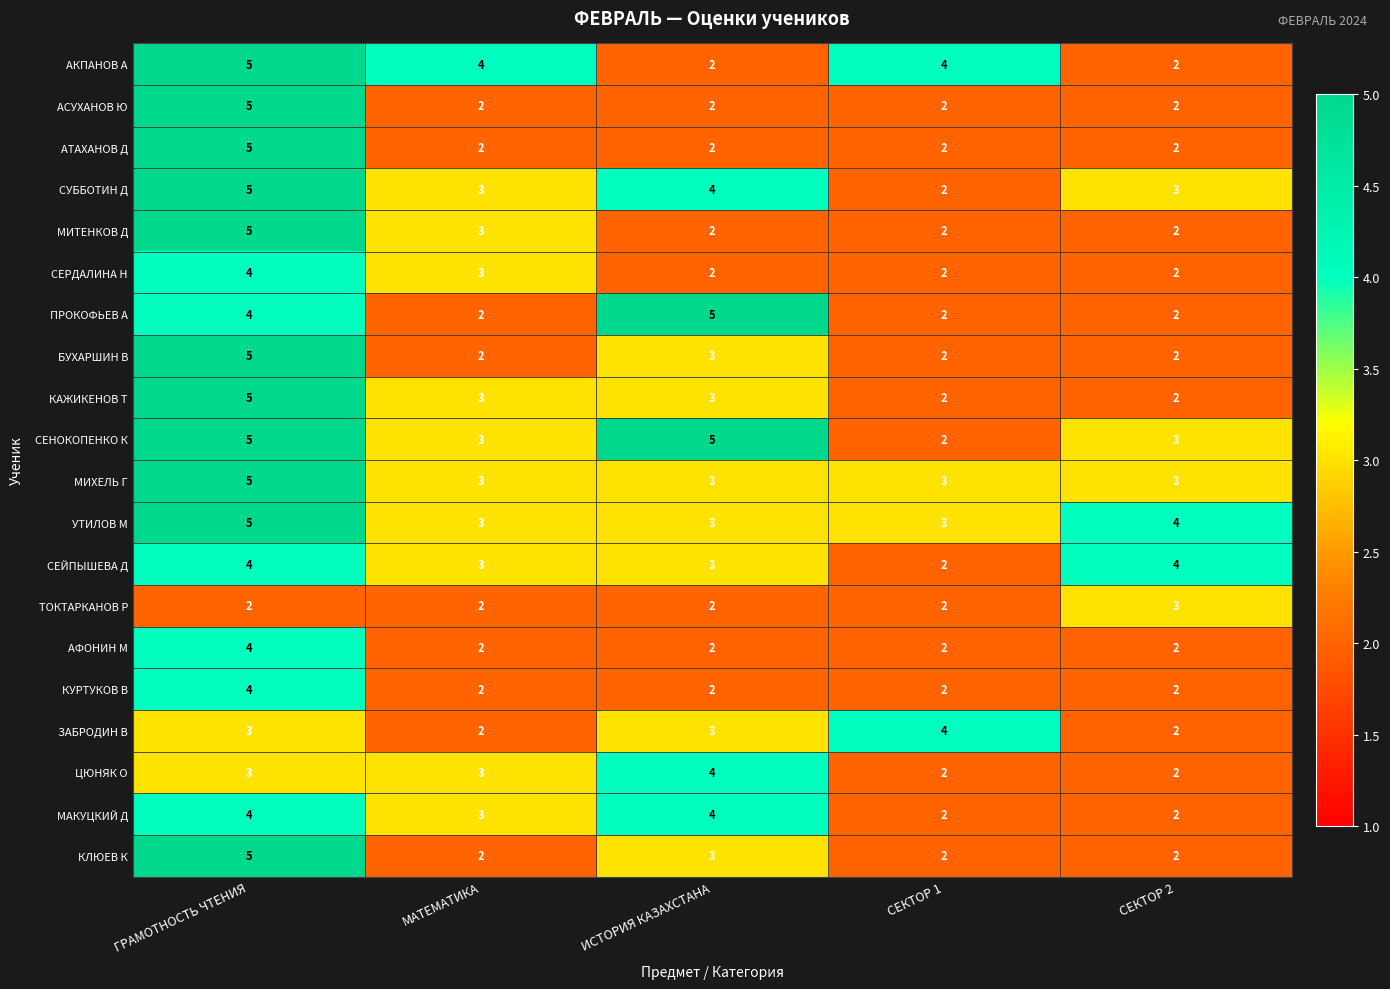

Between МАТЕМАТИКА and ИСТОРИЯ КАЗАХСТАНА, which series saw the biggest shift?

ПРОКОФЬЕВ А